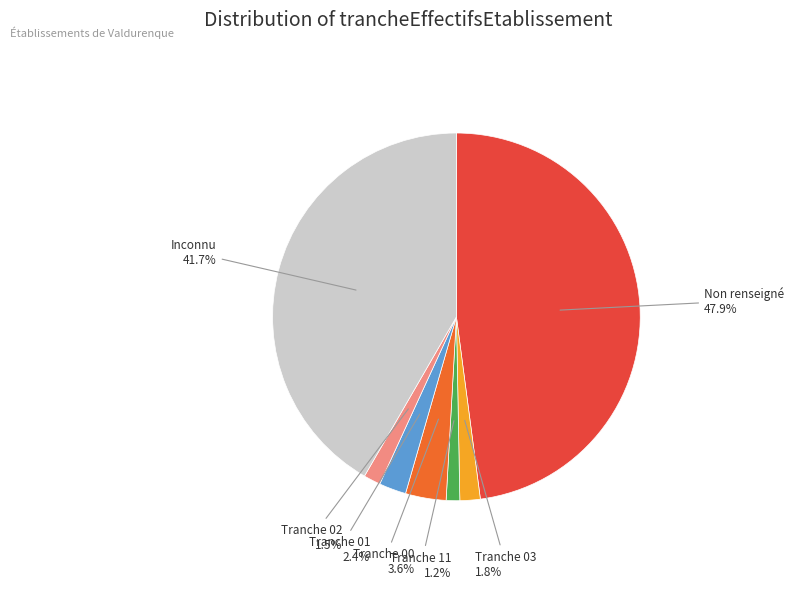

Is there a majority slice in this chart?

No